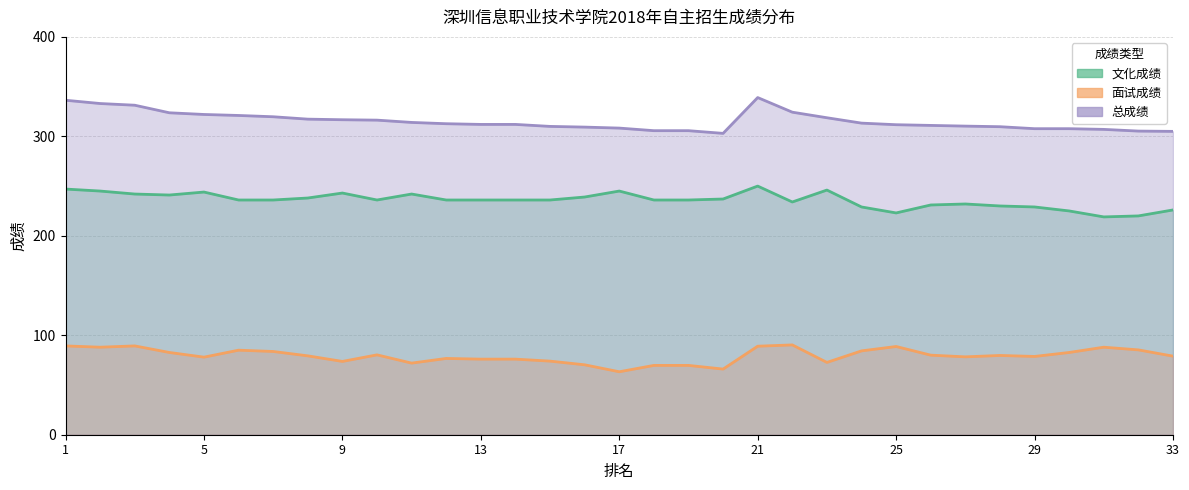

At how many categories does at least one series exceed 259?

33